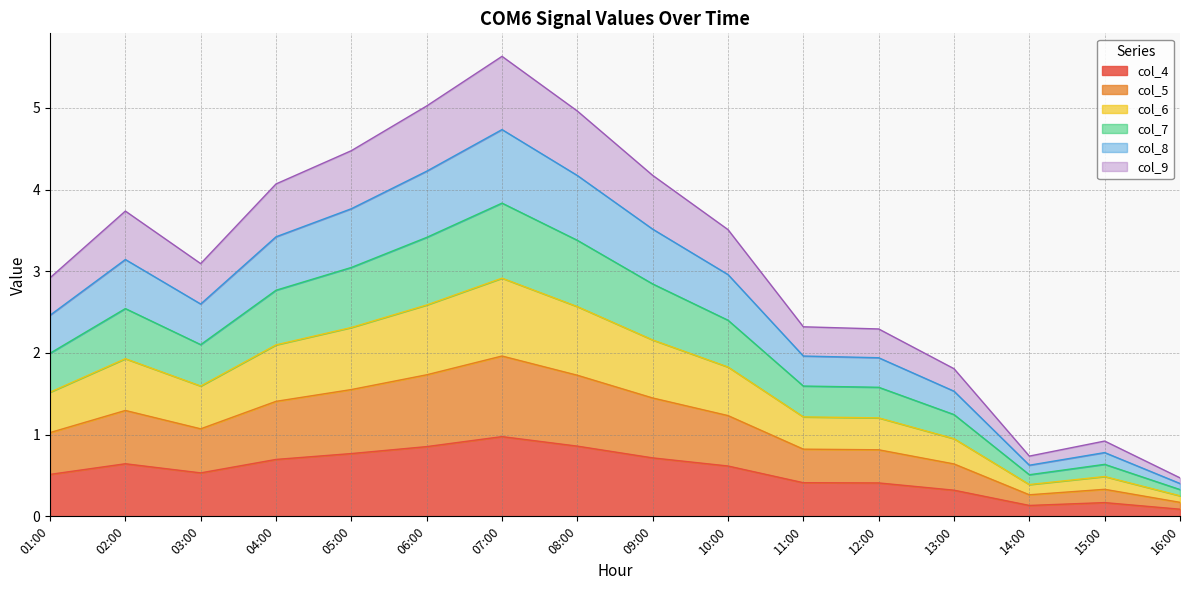

What is the total value across all series at 02:00?

3.7